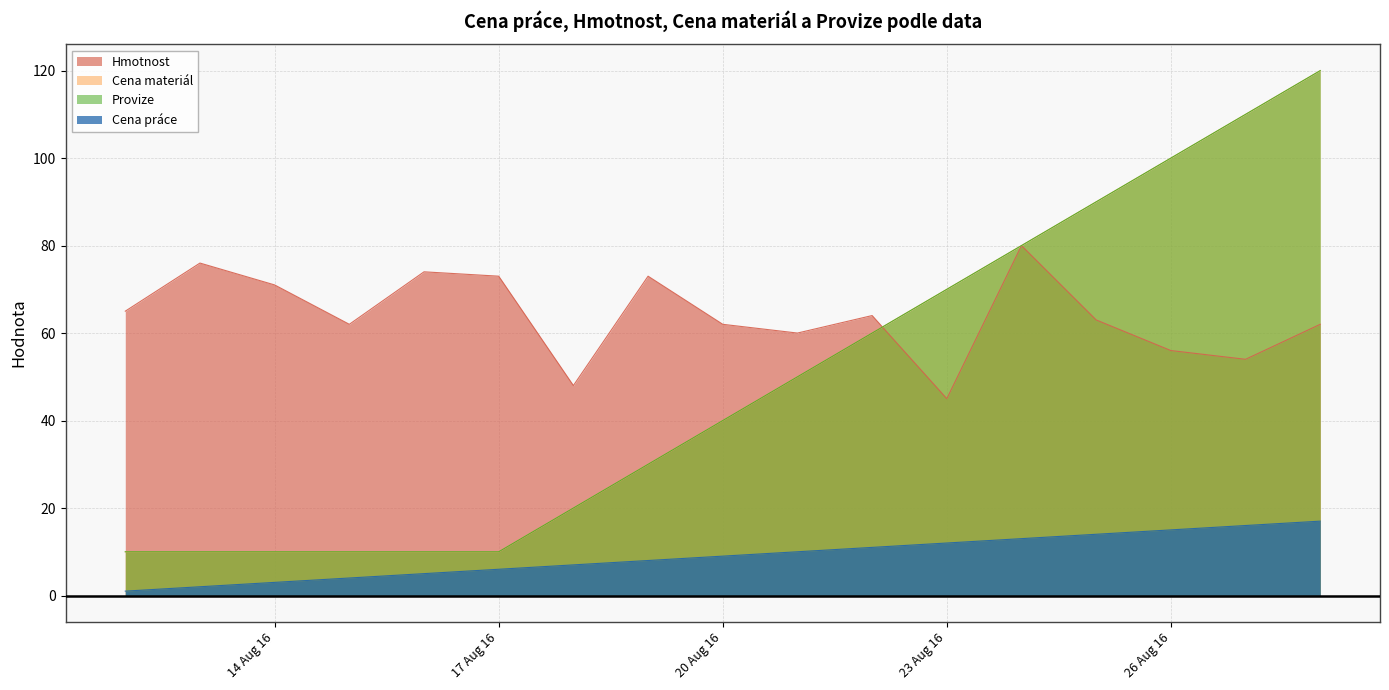

Which series changed the most between 2016-08-13 and 2016-08-21?

Cena materiál